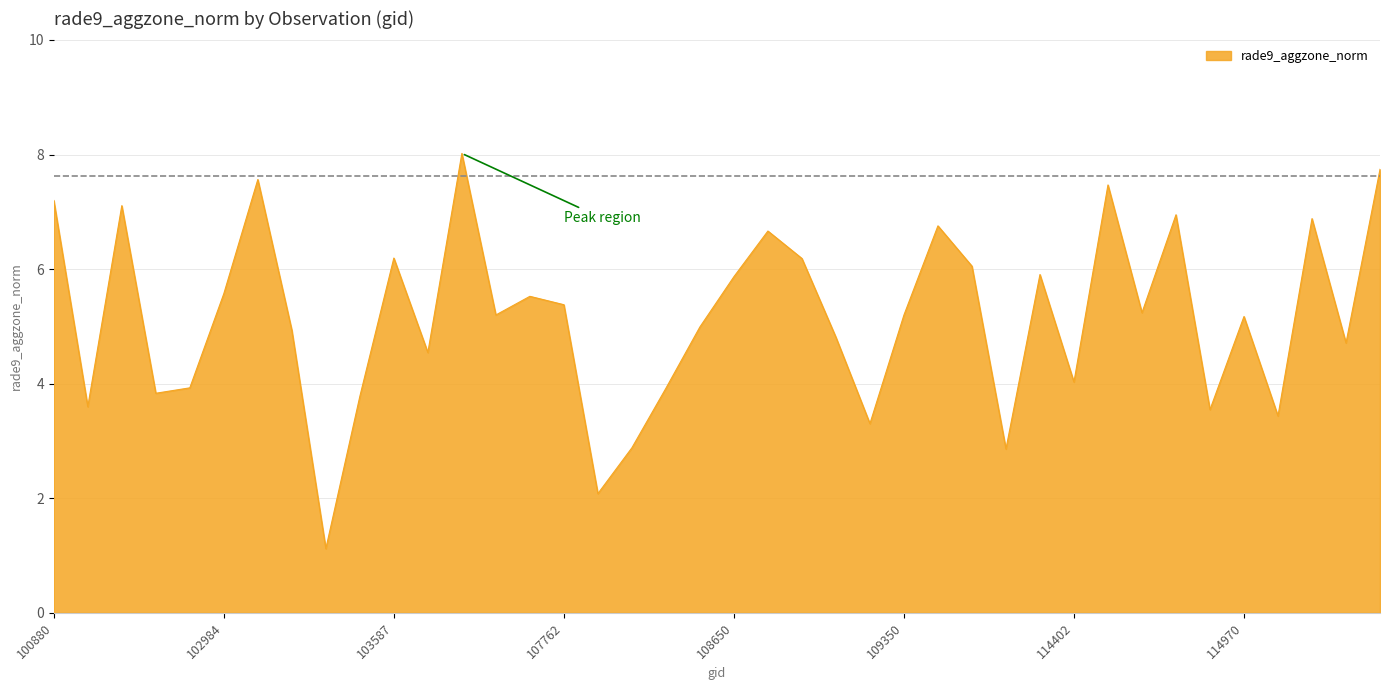

What is the maximum value shown in the chart?

8.0